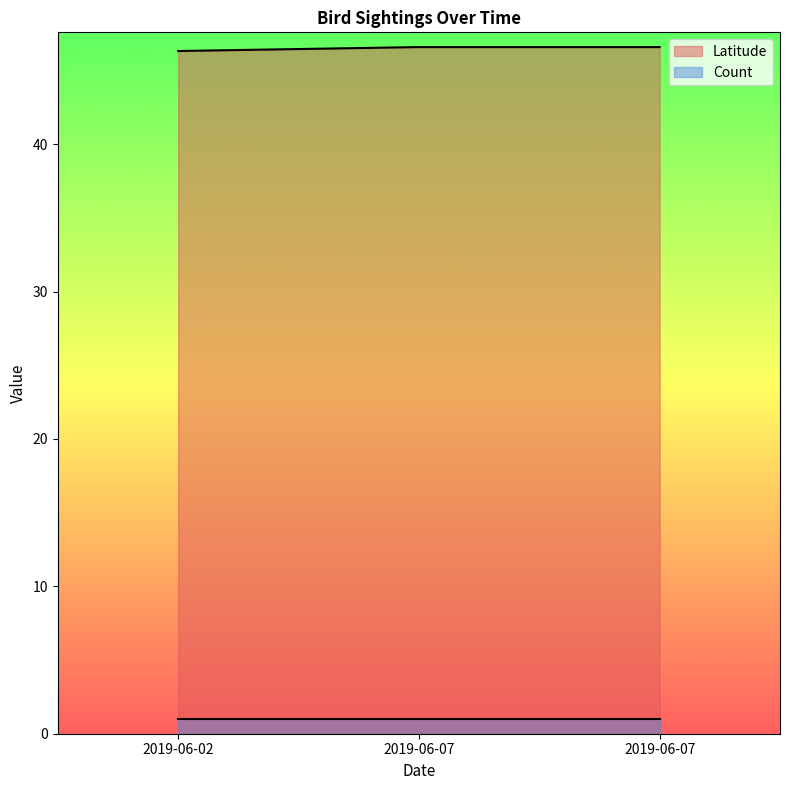

Reading left to right, extract all data points from this chart.

46.3	46.6	46.6